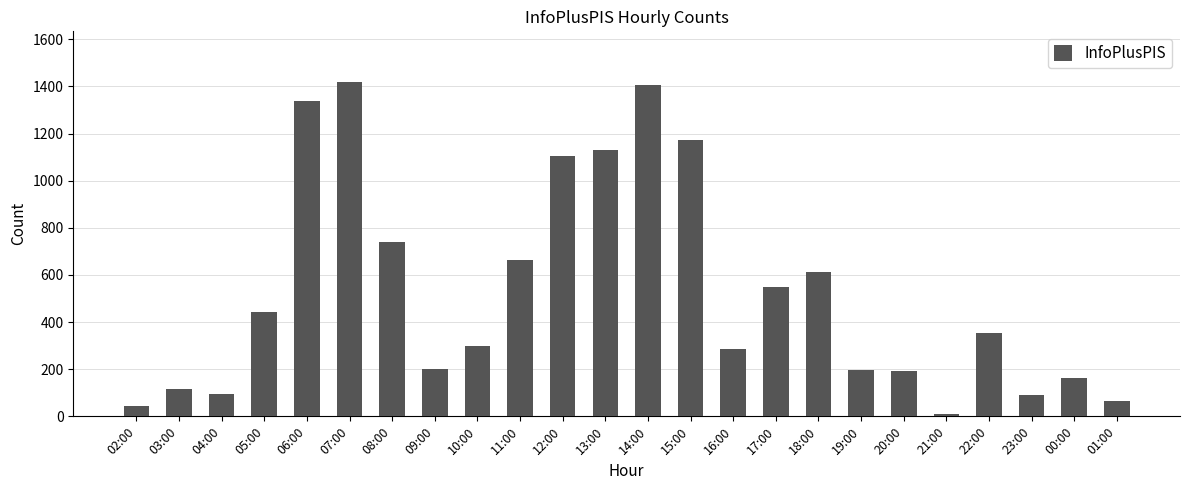

At which label does the data first exceed 354?

05:00